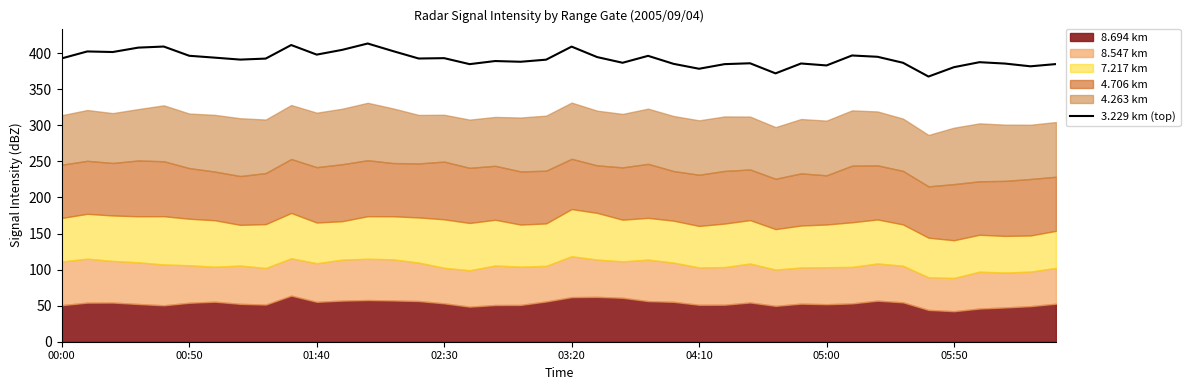

What is the greatest value displayed?

413.4